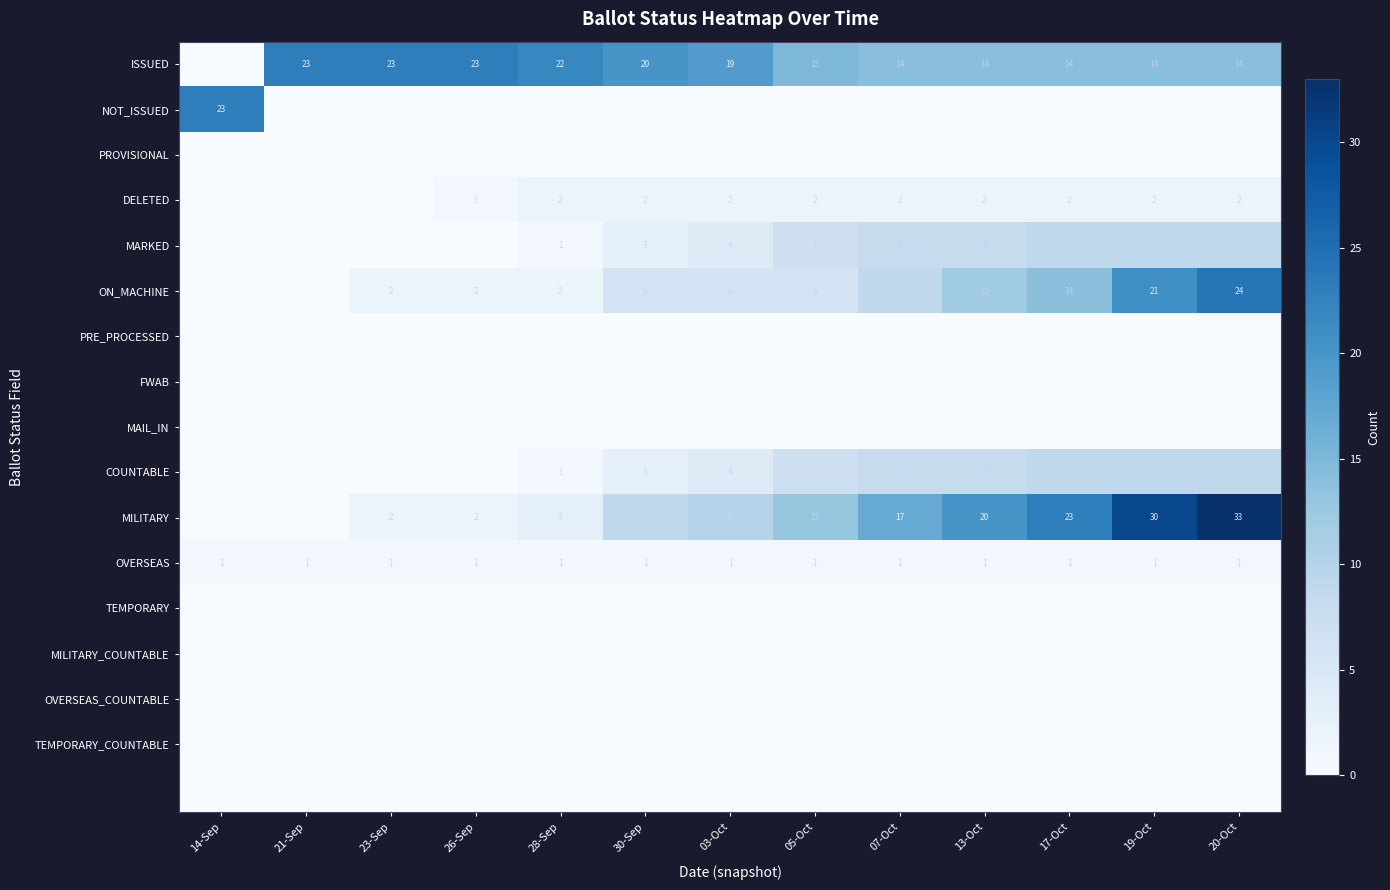

Is it true that MARKED equals 8 at 07-Oct?

True